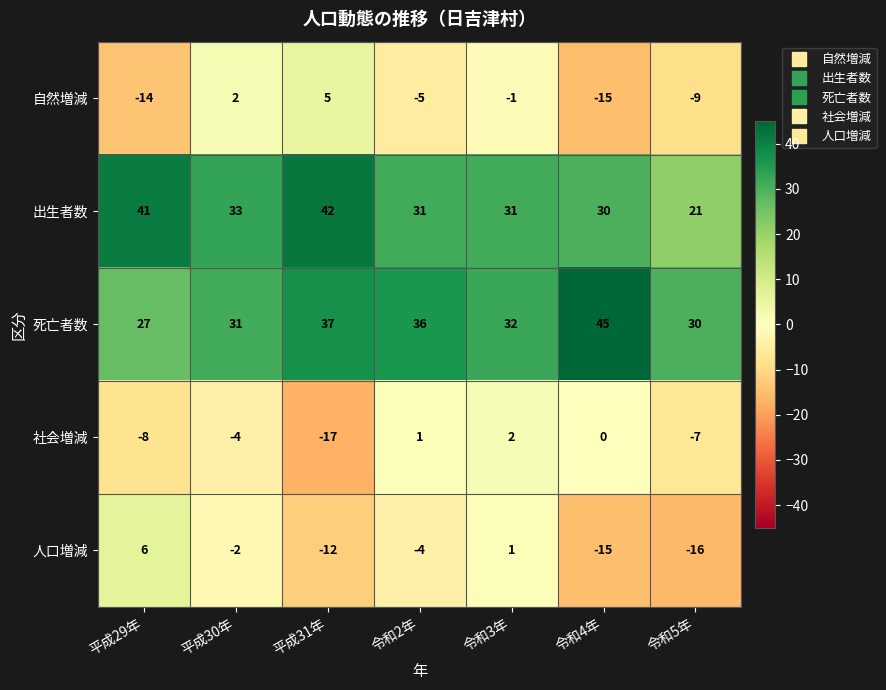

At which label does 死亡者数 first exceed 32?

平成31年